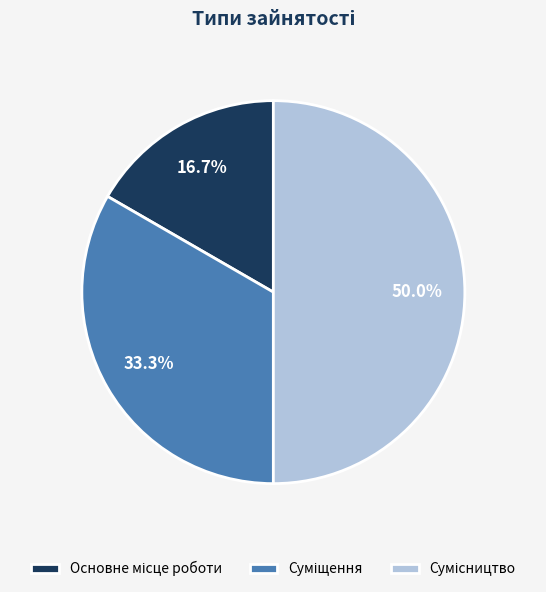

What is the change in value from Основне місце роботи to Сумісництво?

+2